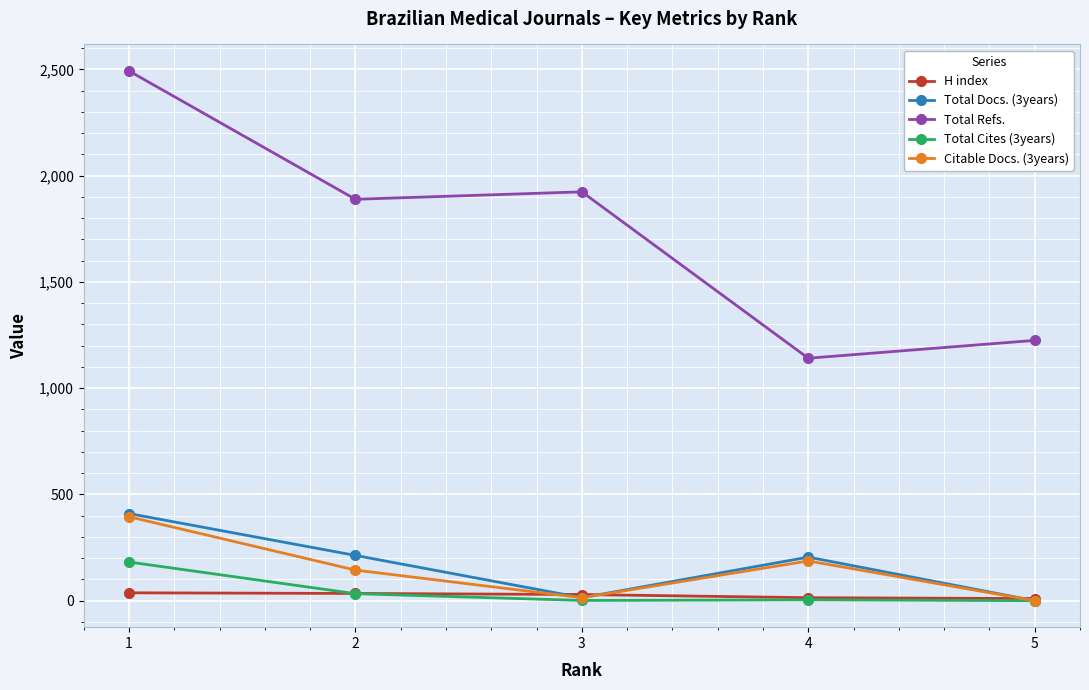

What is the sum of all Total Docs. (3years) values?

842